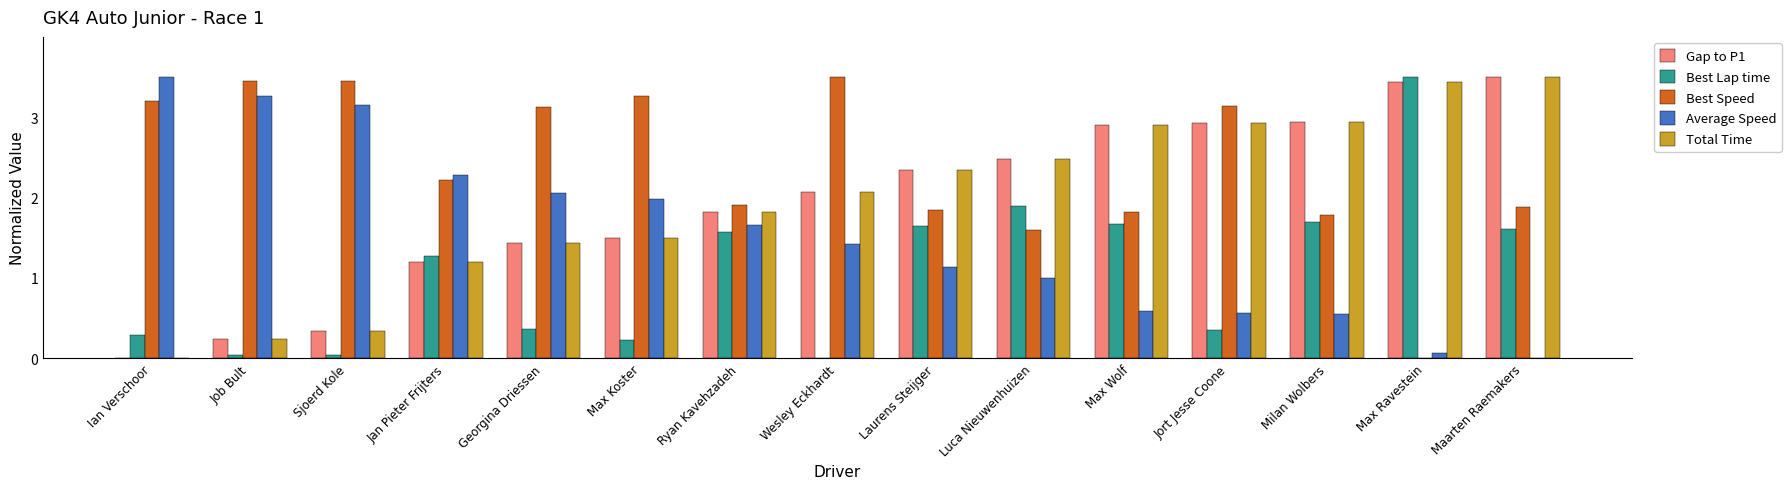

The value of Total Time at Max Wolf is 4.5. True or false?

False